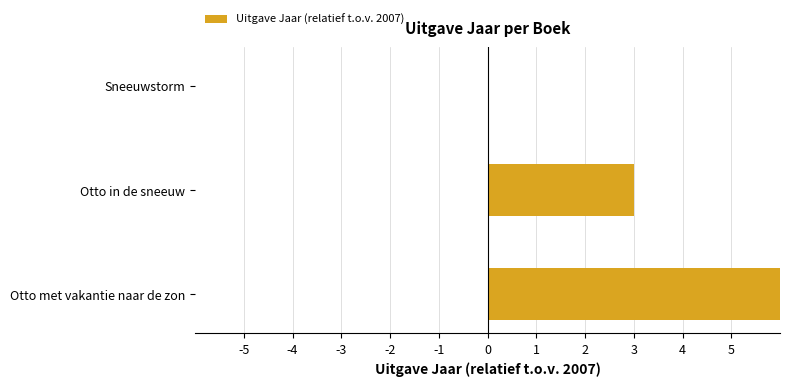

Count the number of data series in this chart.

1